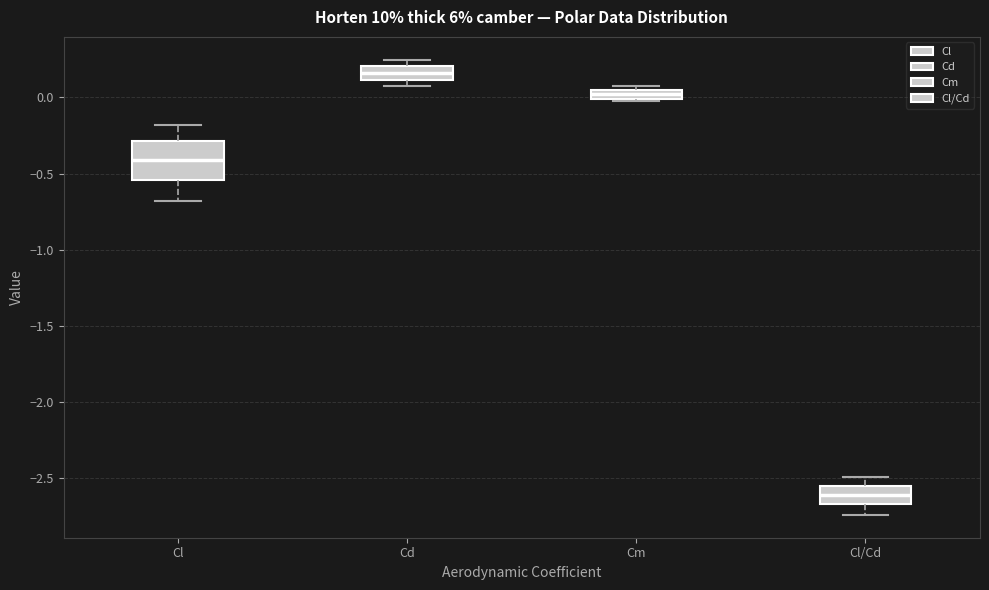

Where does the upper whisker of the box for Cl/Cd end on the y-axis? The values are not printed on the chart, so give them approximately, as read against the axis.

-2.50